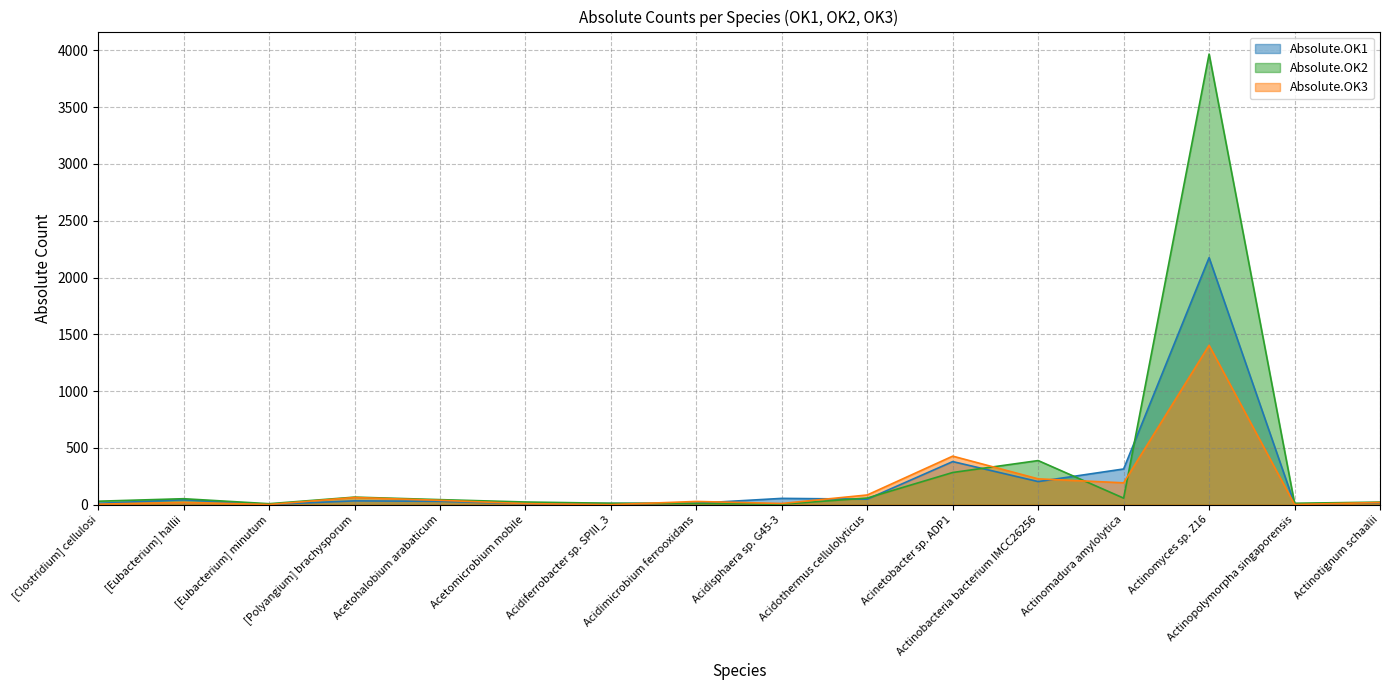

Which has a higher value, Acidothermus cellulolyticus or [Eubacterium] minutum?

Acidothermus cellulolyticus